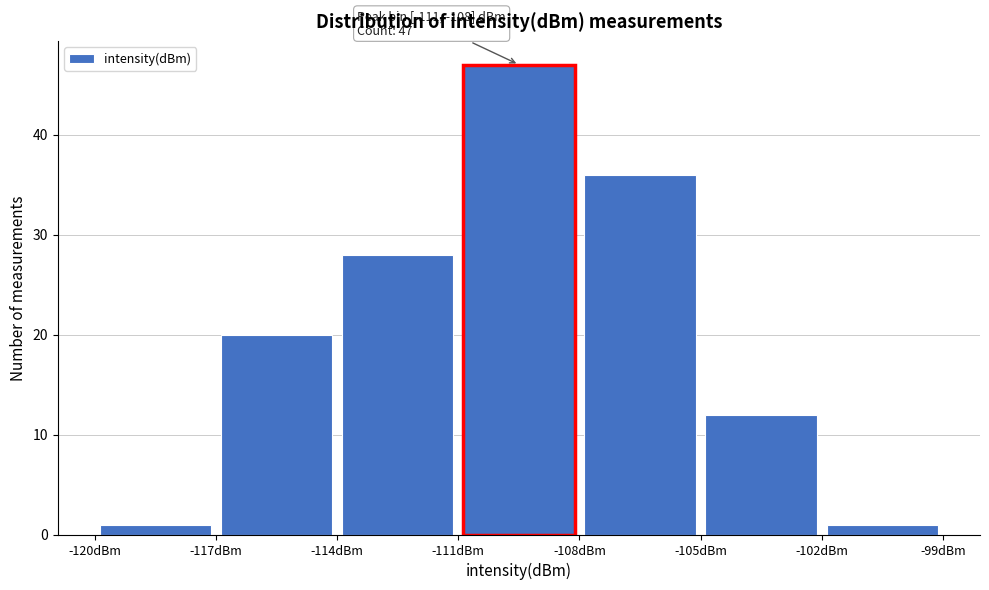

Over which range of the x-axis is the bar tallest?

-111 to -108